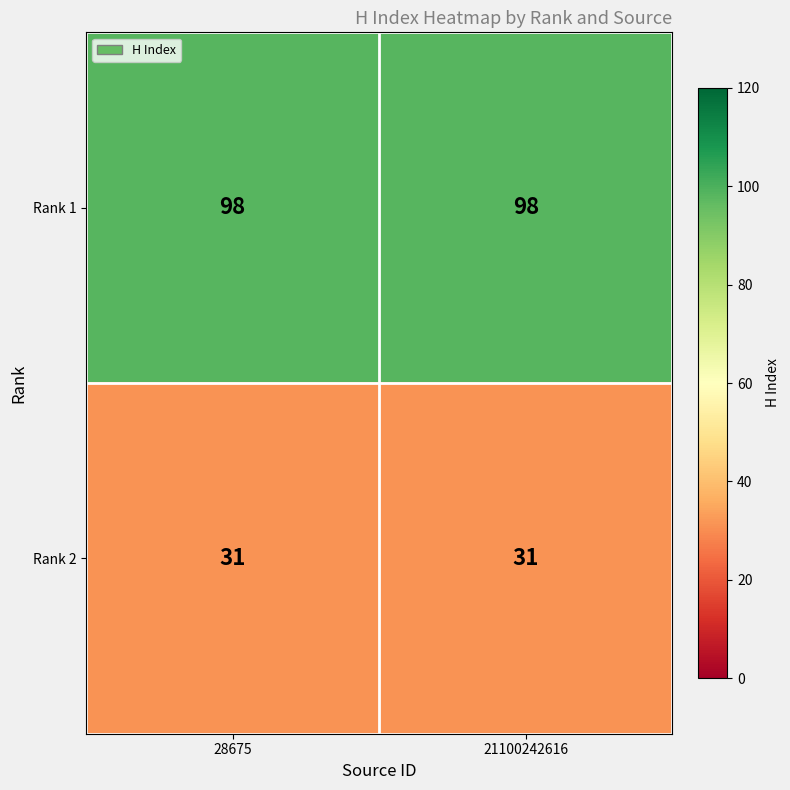

Rank the series by their maximum value, from highest to lowest.

Rank 1, Rank 2